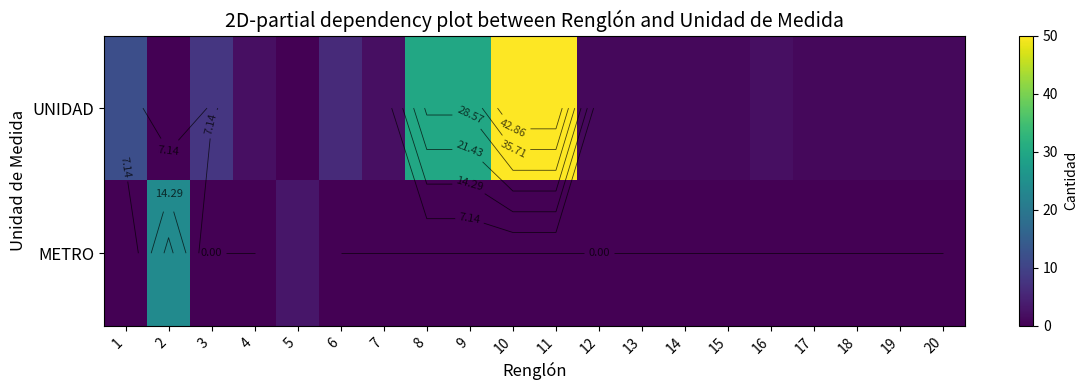

What is the highest value of the UNIDAD series?

50